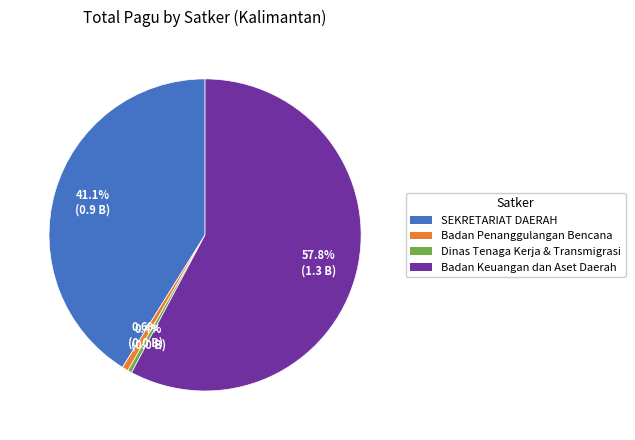

Combined, do SEKRETARIAT DAERAH and Badan Keuangan dan Aset Daerah account for over 50%?

Yes